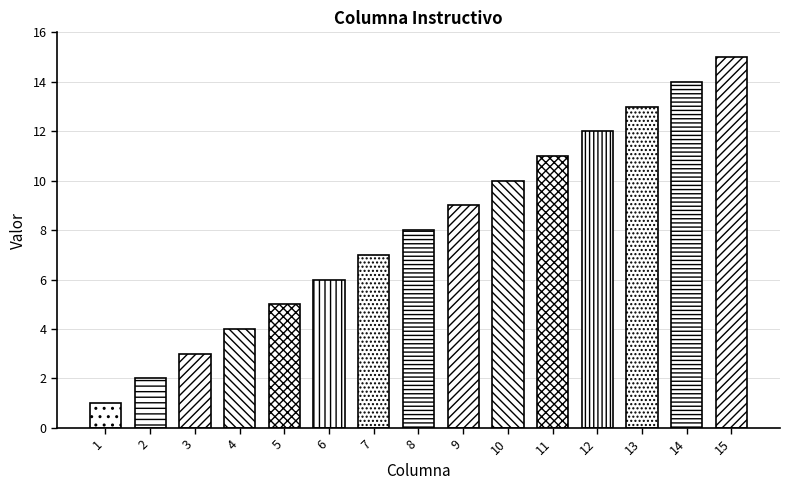

Where is the data nearest to the value 8?

8